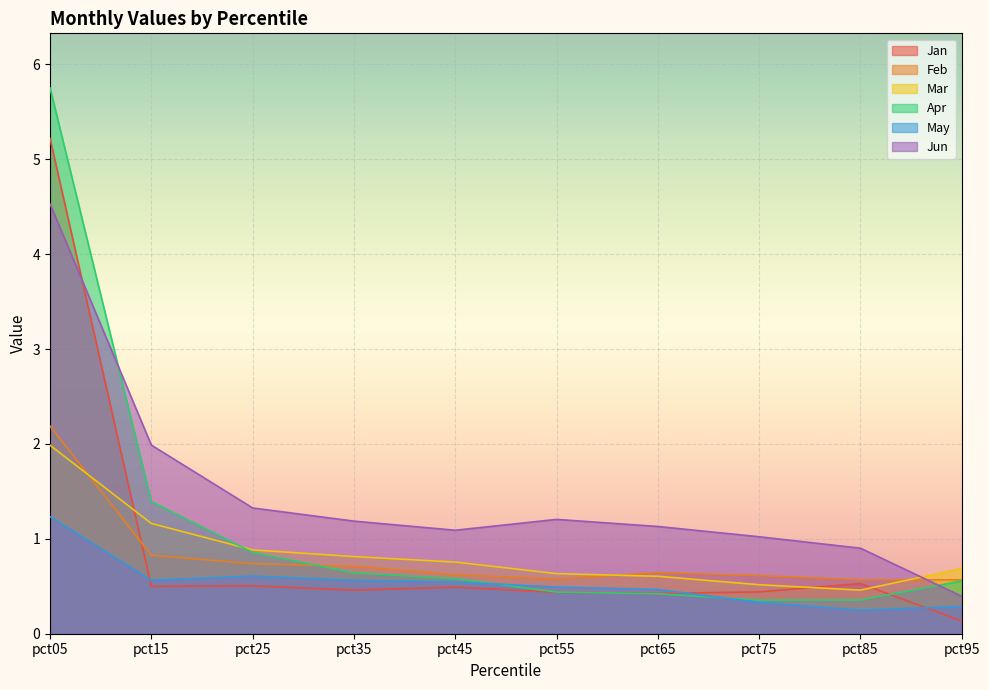

How many intersections are there between Feb and Jan?

1